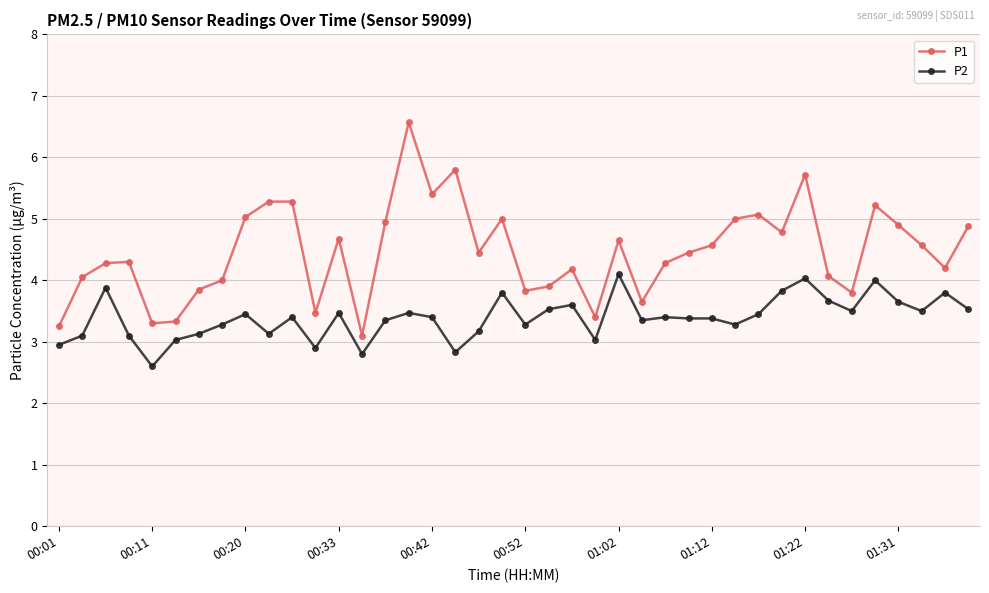

Which series has the largest total across all categories?

P1